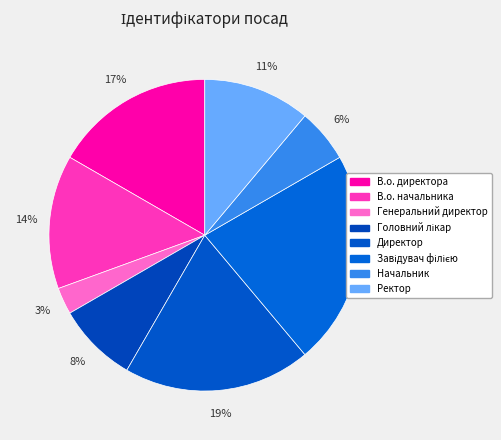

What percentage is the Завідувач філією slice, to the nearest percent?

22%